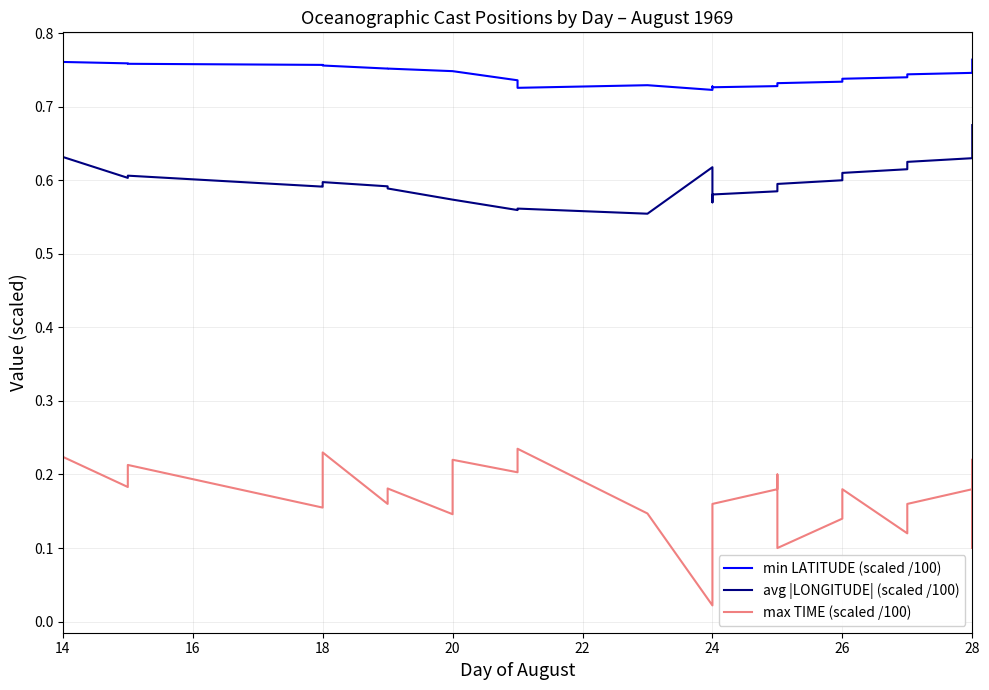

True or false: max TIME (scaled /100) has a value of 0.3 at 28.

False